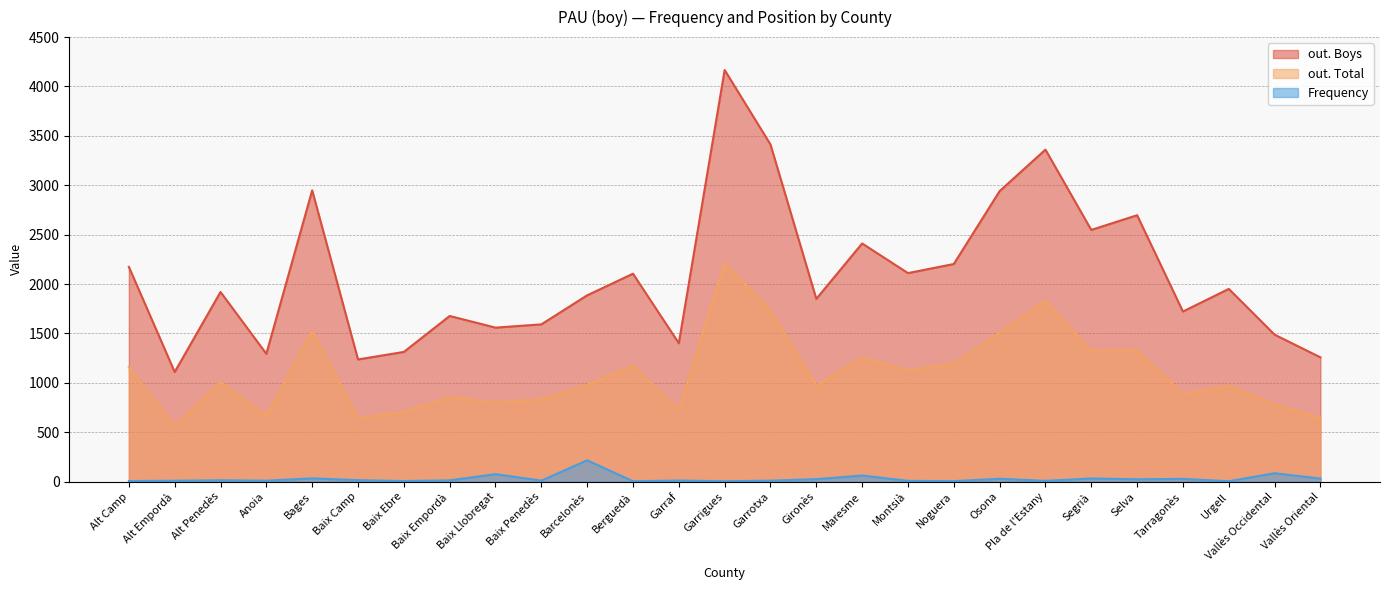

At which label does Frequency first exceed 13?

Alt Penedès